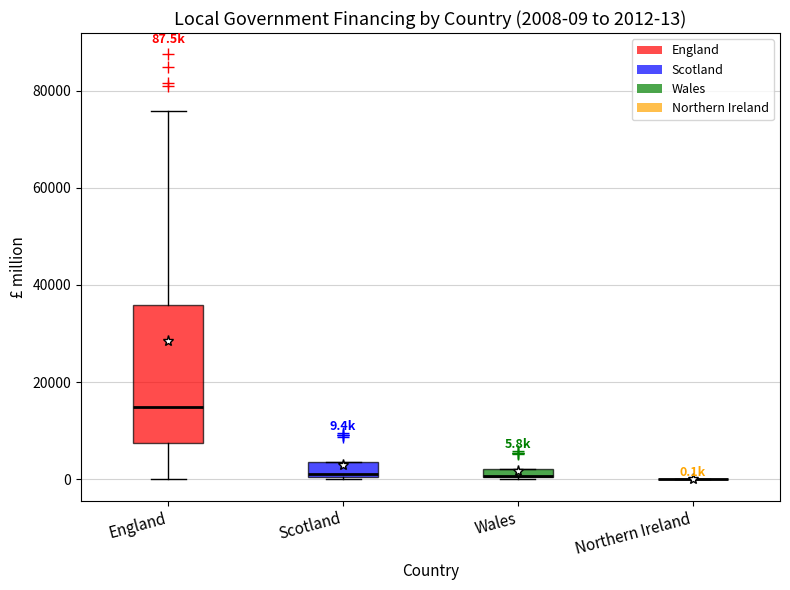

Comparing the boxes themselves (not the whiskers), which one is the tallest?

England